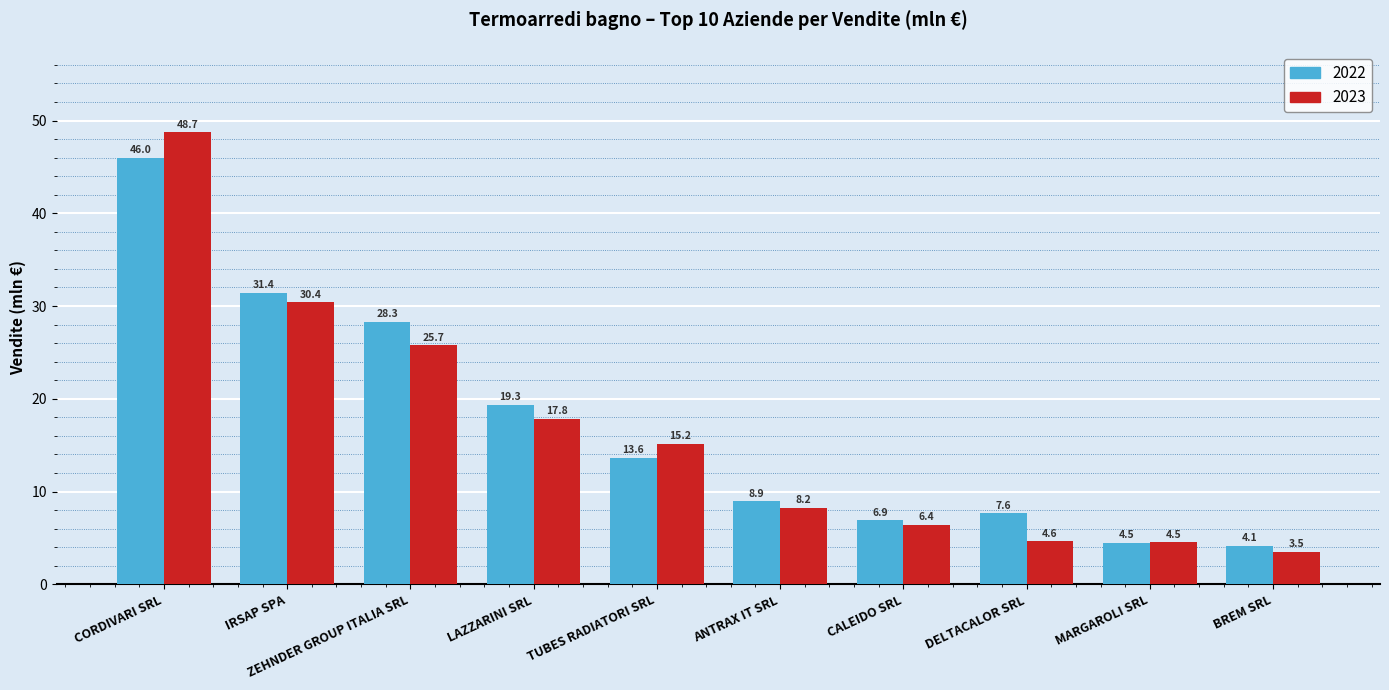

What is the total value across all series at CORDIVARI SRL?

94.7